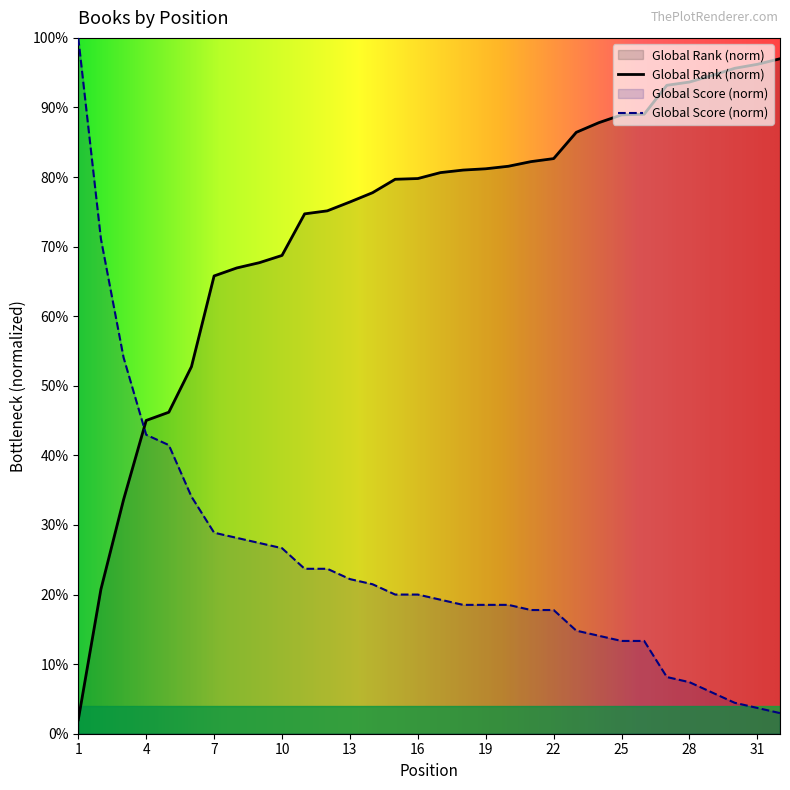

Reading left to right, what are all the values shown in this chart?

Global Rank: 1=2.0	2=20.8	3=33.6	4=45.0	5=46.2	6=52.8	7=65.8	8=66.9	9=67.7	10=68.7	11=74.7	12=75.1	13=76.4	14=77.8	15=79.7	16=79.8	17=80.6	18=81.0	19=81.2	20=81.6	21=82.2	22=82.7	23=86.4	24=87.8	25=88.9	26=89.0	27=93.2	28=93.7	29=94.6	30=95.6	31=96.2	32=97.0
Global Score: 1=100.0	2=71.1	3=54.1	4=43.0	5=41.5	6=34.1	7=28.9	8=28.1	9=27.4	10=26.7	11=23.7	12=23.7	13=22.2	14=21.5	15=20.0	16=20.0	17=19.3	18=18.5	19=18.5	20=18.5	21=17.8	22=17.8	23=14.8	24=14.1	25=13.3	26=13.3	27=8.1	28=7.4	29=5.9	30=4.4	31=3.7	32=3.0